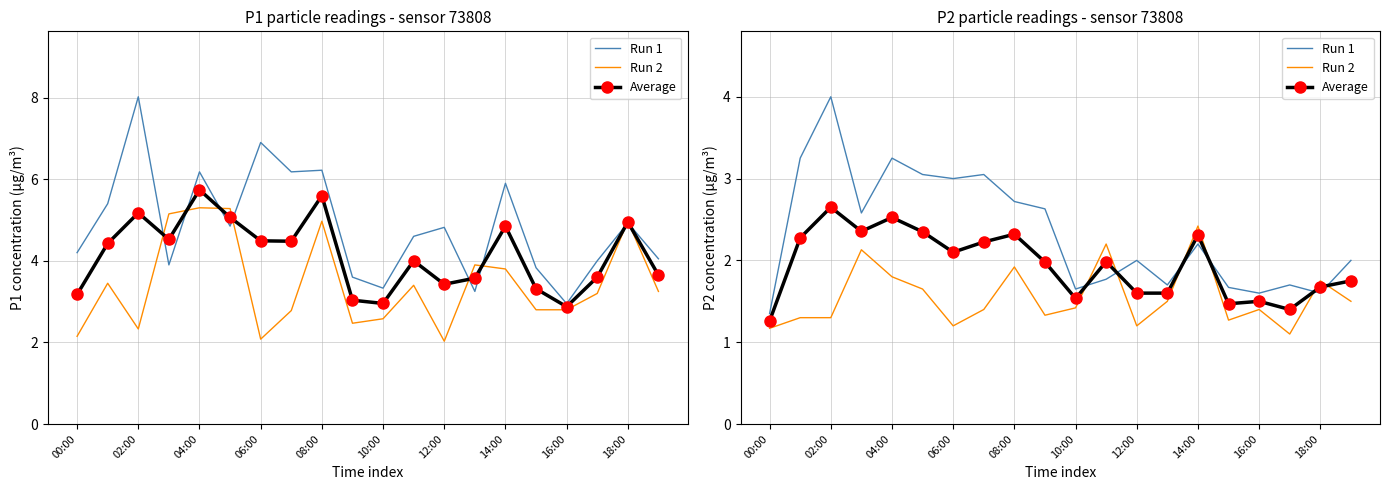

At which category is the sum across all series the highest?

02:00